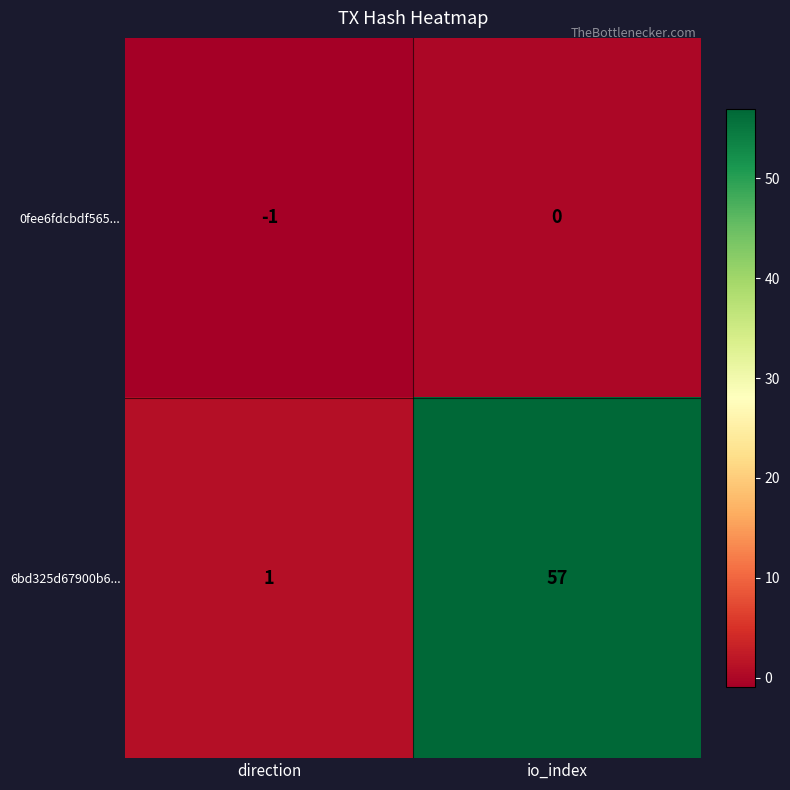

How many data points in 0fee6fdcbdf565... are less than 0?

1